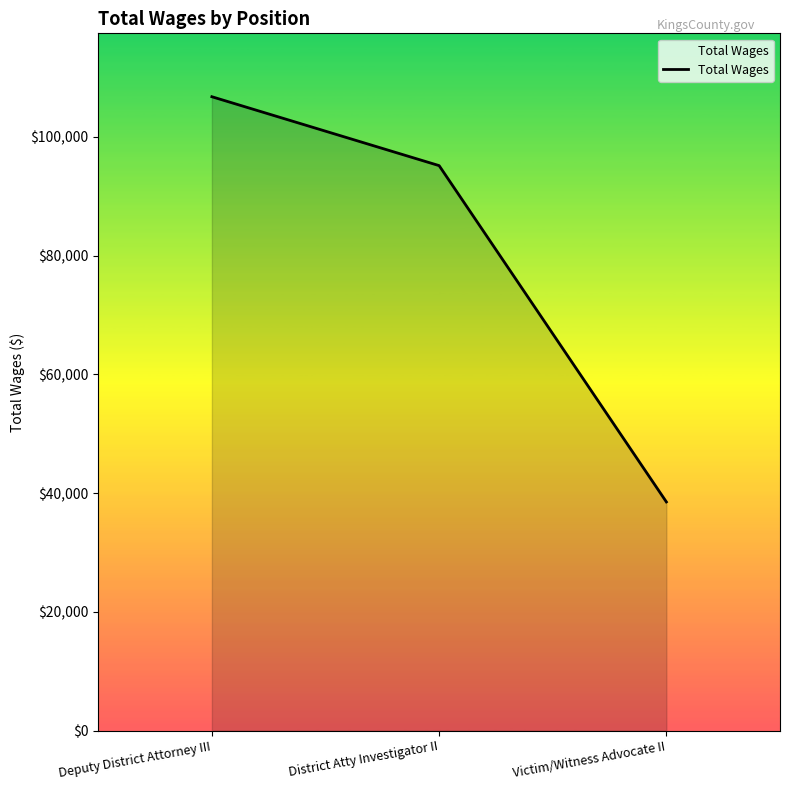

Reading right to left, transcribe all the data shown in this chart.

Victim/Witness Advocate II=38523	District Atty Investigator II=95159	Deputy District Attorney III=106760